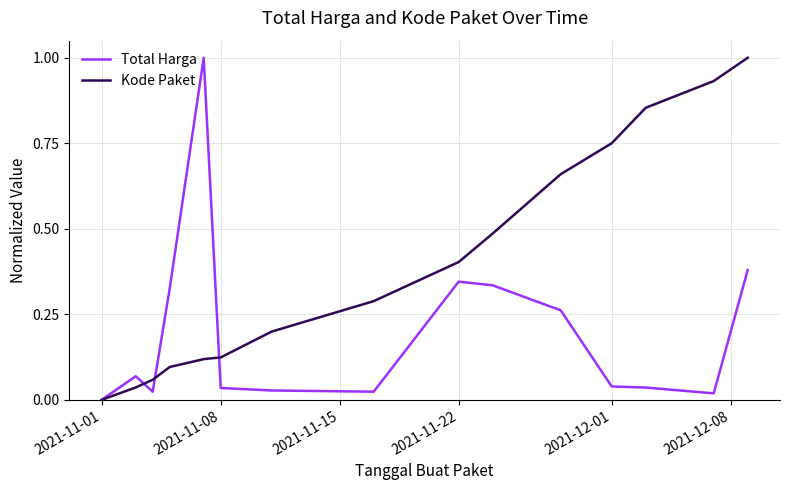

What is the maximum value shown in the chart?

1.0